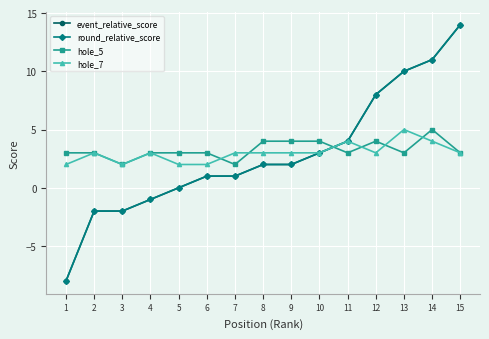

Which category has the highest value across all series?

15